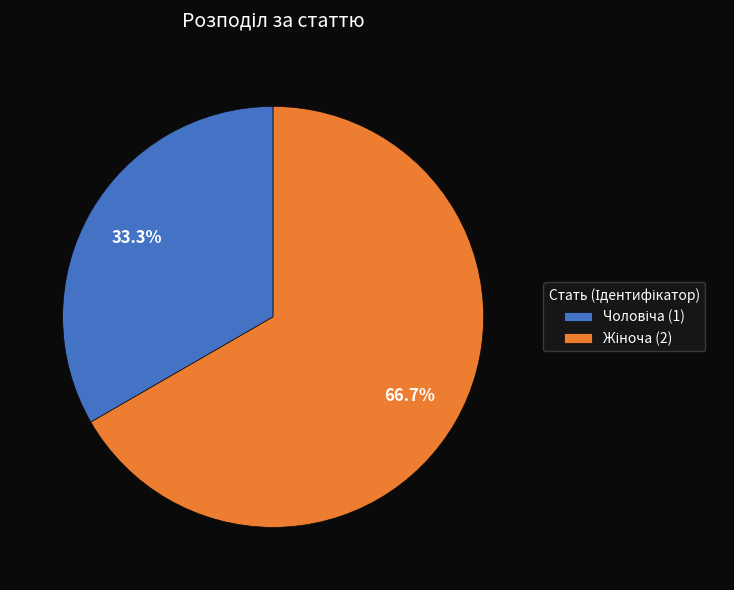

How many slices are in this pie chart?

2